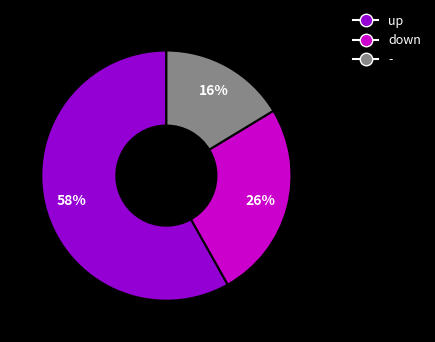

Do up and - together represent more than half of the pie?

Yes